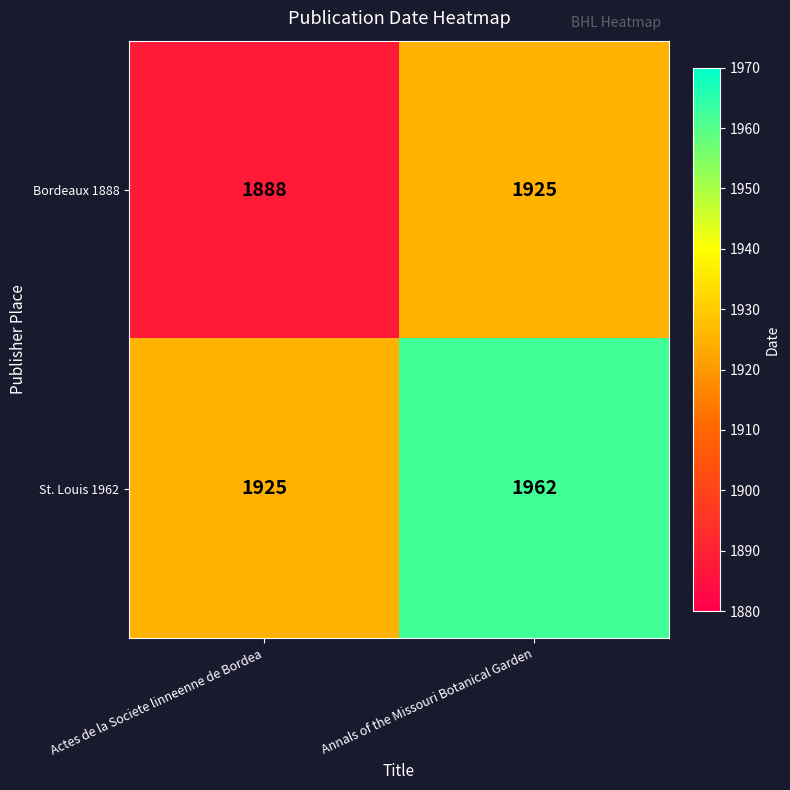

At how many categories does at least one series exceed 1948?

1